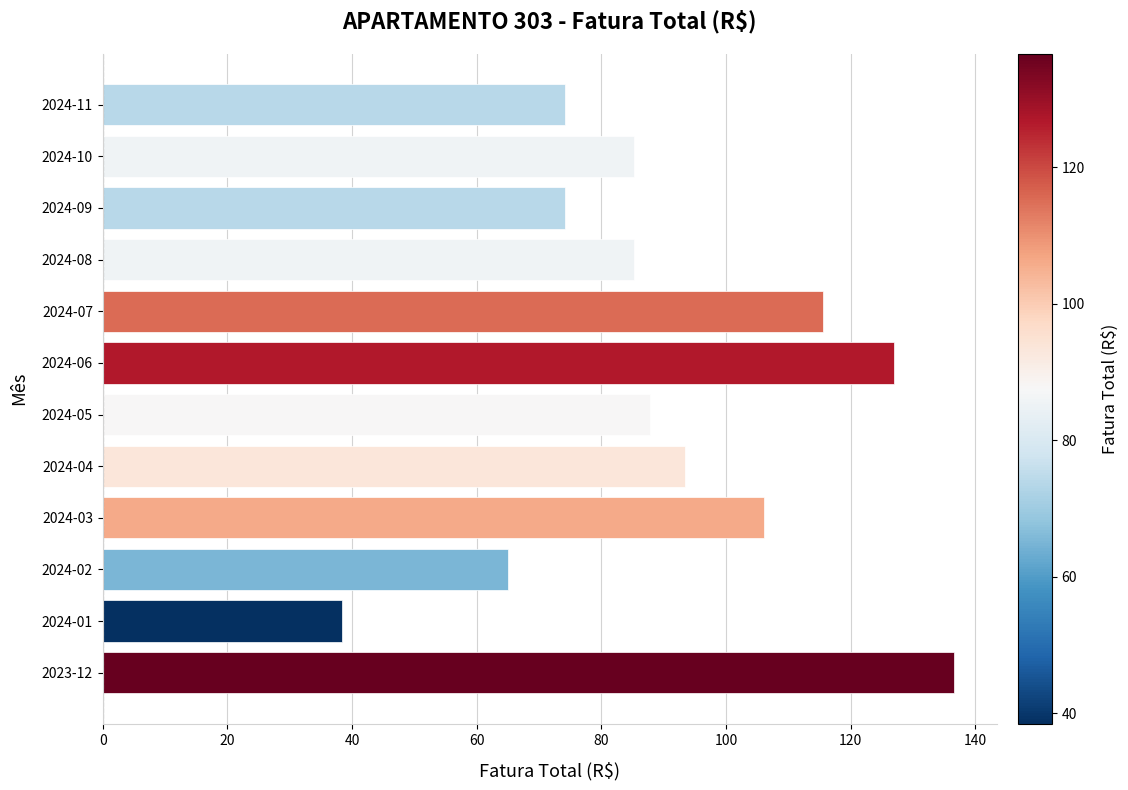

Read the value at 2024-01.

38.4